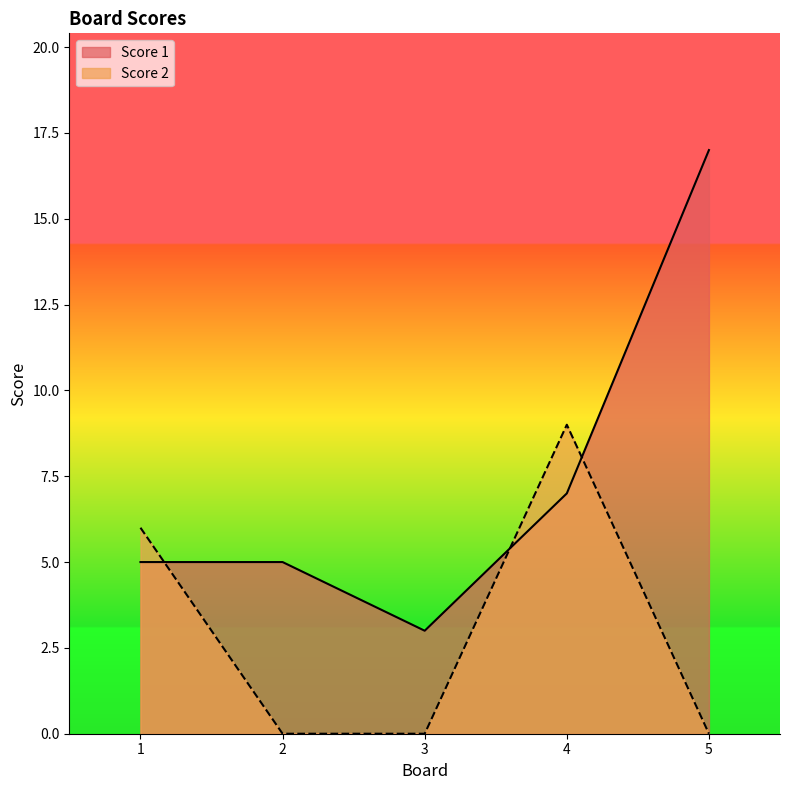

In Score 1, how many points are lower than both neighbors (excluding endpoints)?

1